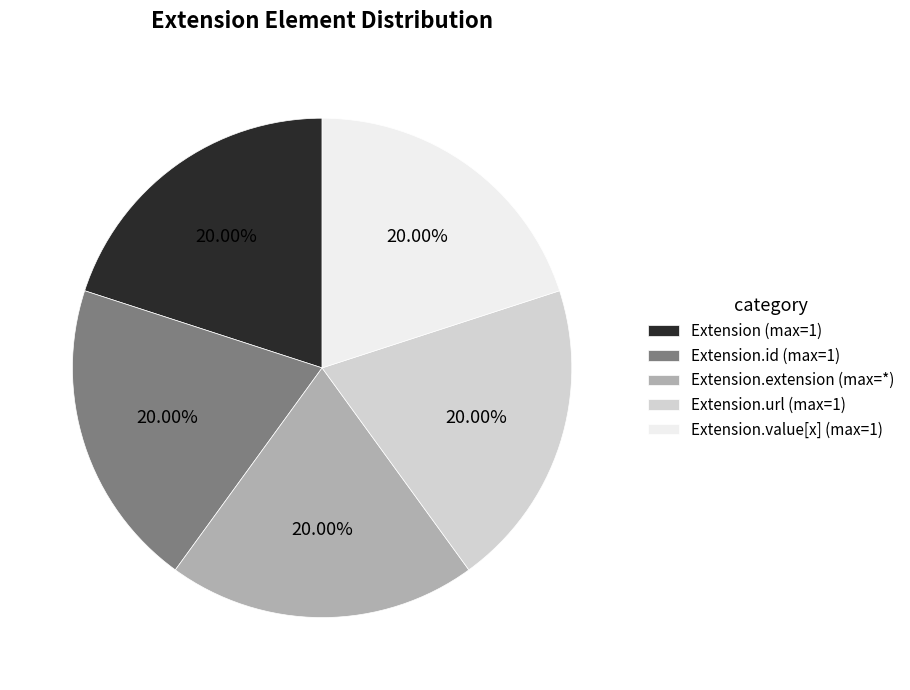

To the nearest percent, what is the average slice percentage?

20%